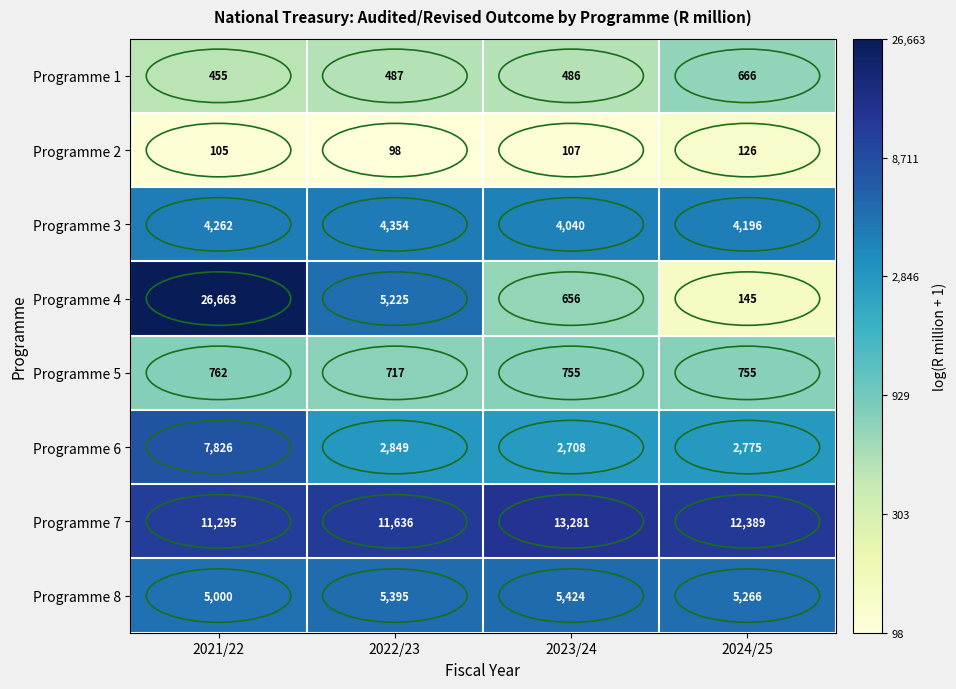

What is the sum of all Programme 6 values?

16158